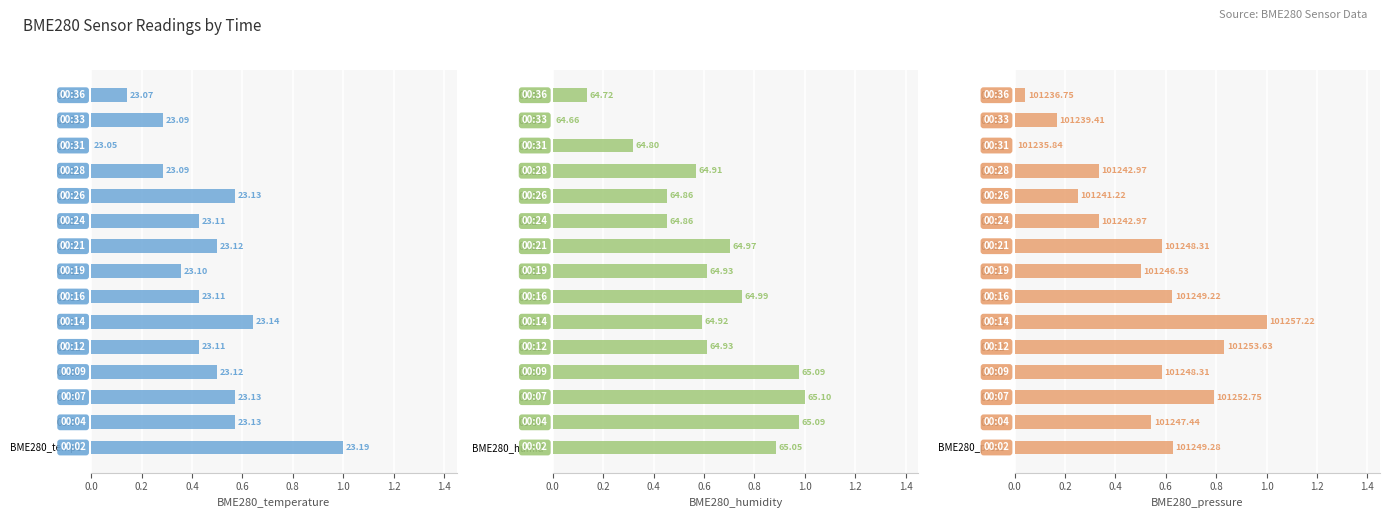

What is the greatest value displayed?

1.0